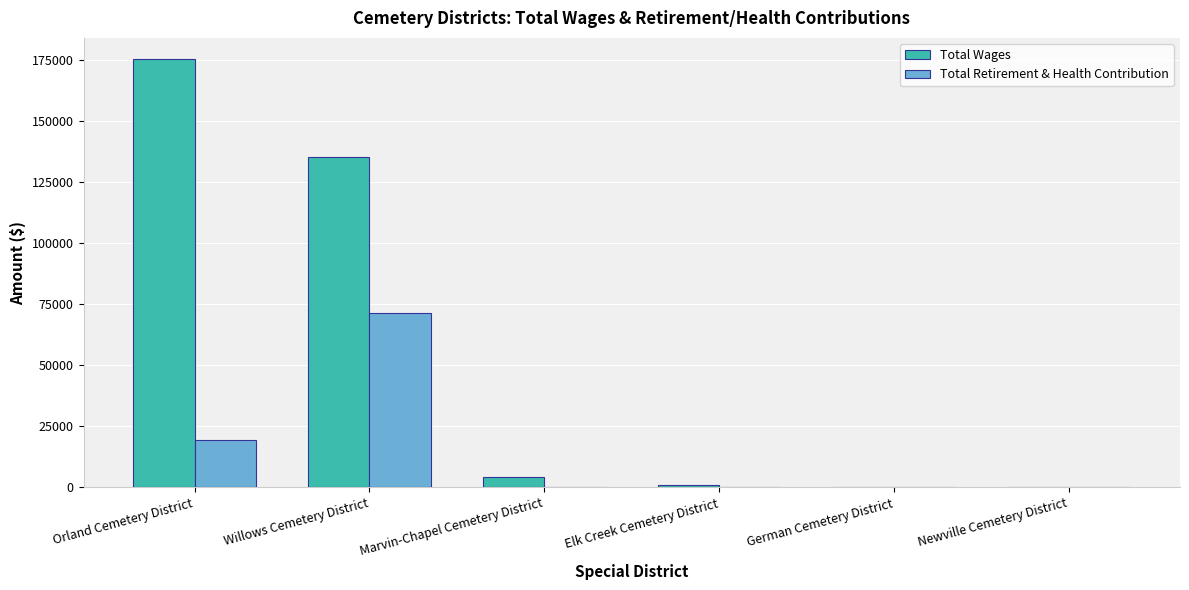

Reading left to right, what are all the values shown in this chart?

Total Wages: 175135	135352	4431	900	0	0
Total Retirement & Health Contribution: 19511	71510	0	0	0	0